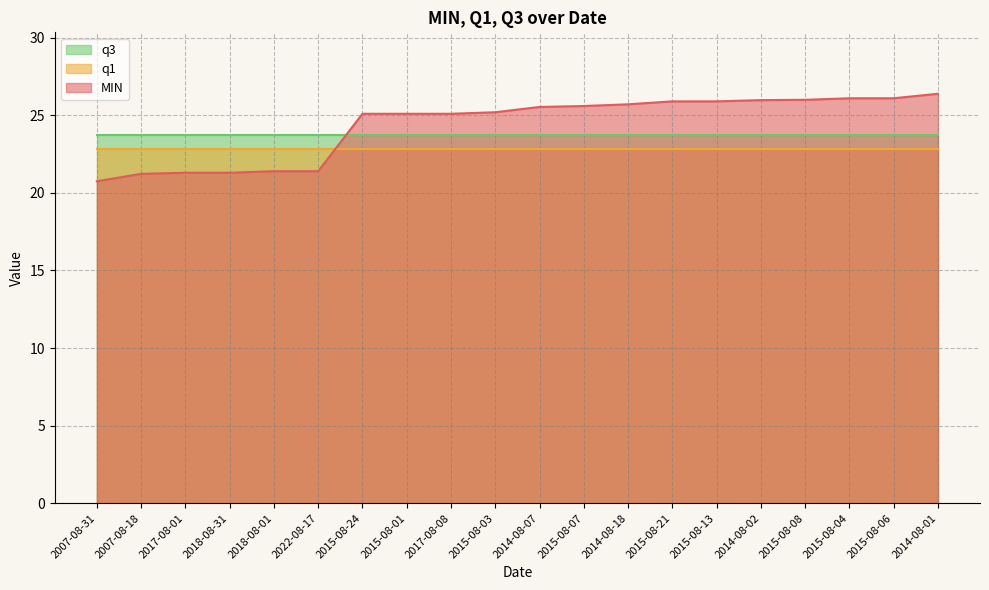

Between 2015-08-21 and 2015-08-06, which is larger?

2015-08-06